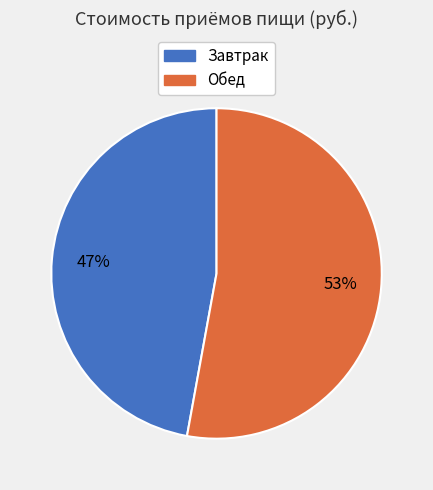

To the nearest percent, what is the average slice percentage?

50%